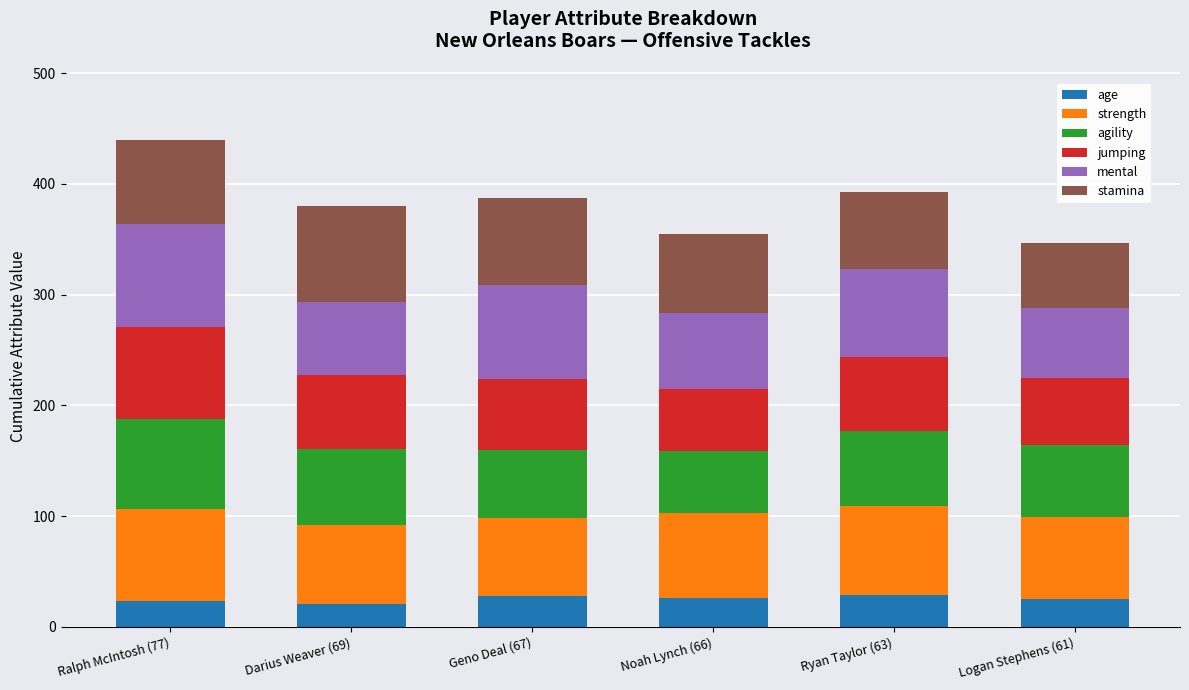

The value of age at Ralph McIntosh (77) is 23. True or false?

True